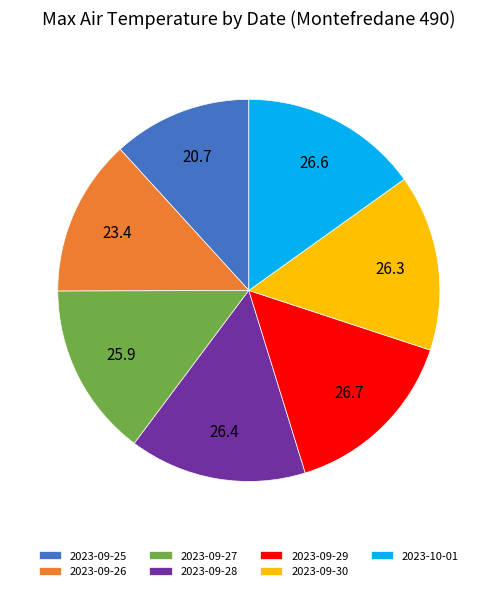

Is there a majority slice in this chart?

No